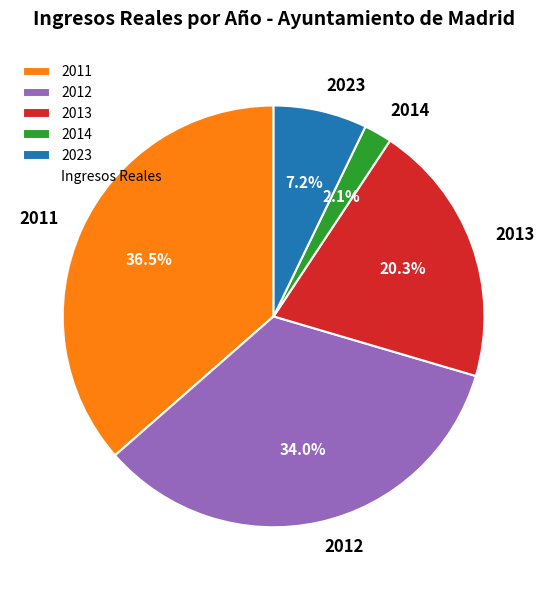

Rank the categories by value from lowest to highest.

2014, 2023, 2013, 2012, 2011